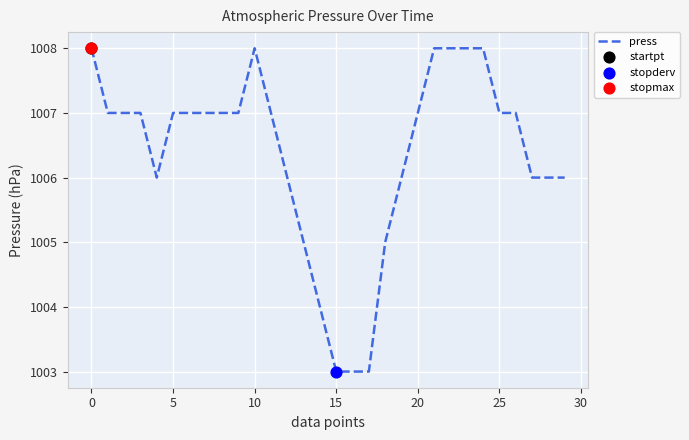

What is the difference between the maximum and minimum values?

5